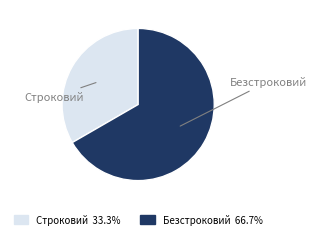

Rank the categories by value from lowest to highest.

Строковий, Безстроковий